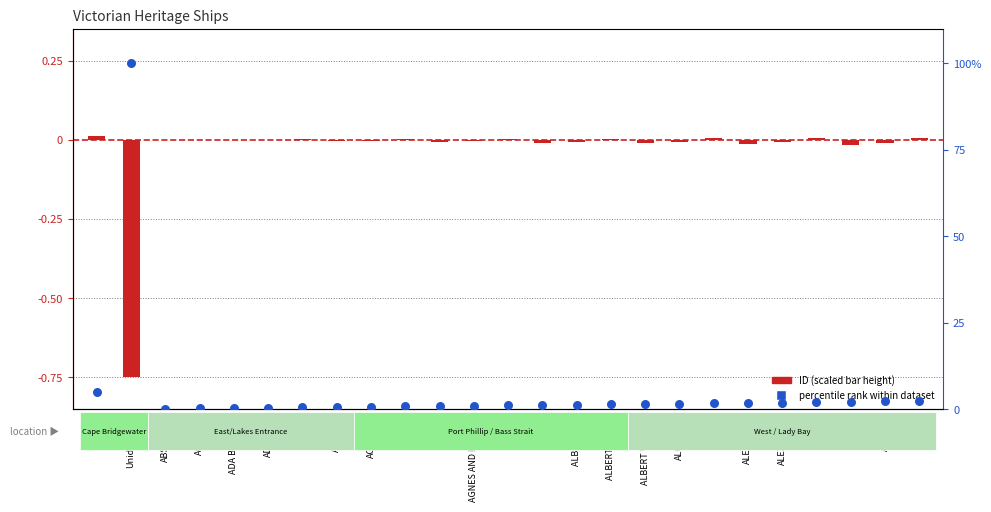

What are all the series names shown in the legend?

ID (scaled), Percentile rank